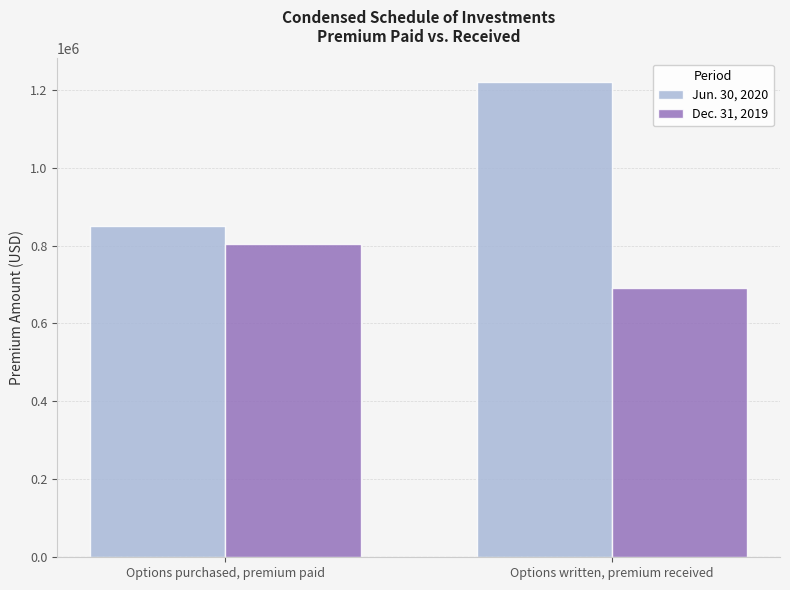

Does the chart contain stacked bars?

No